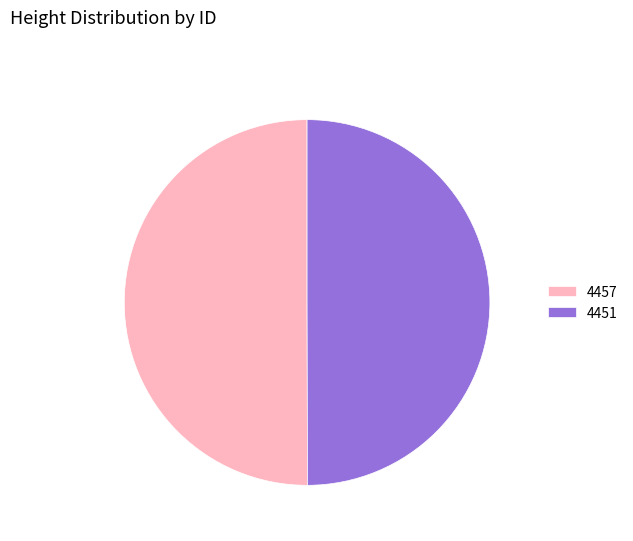

The 4451 slice represents 50% of the pie. True or false?

True